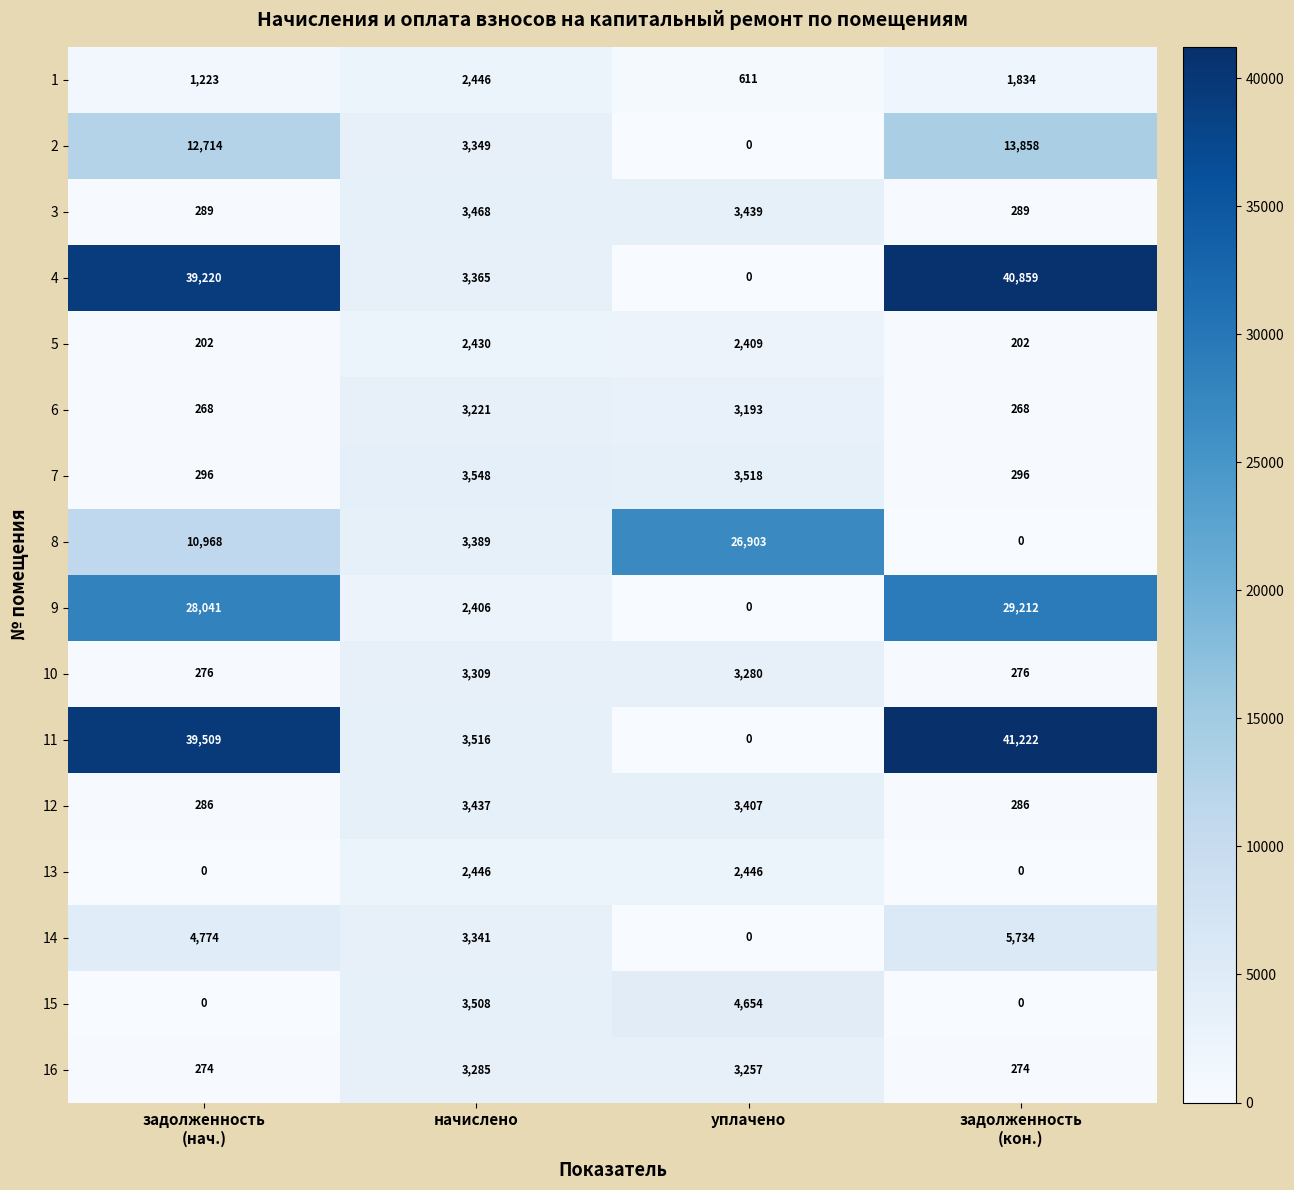

At which label does 7 reach its peak?

начислено